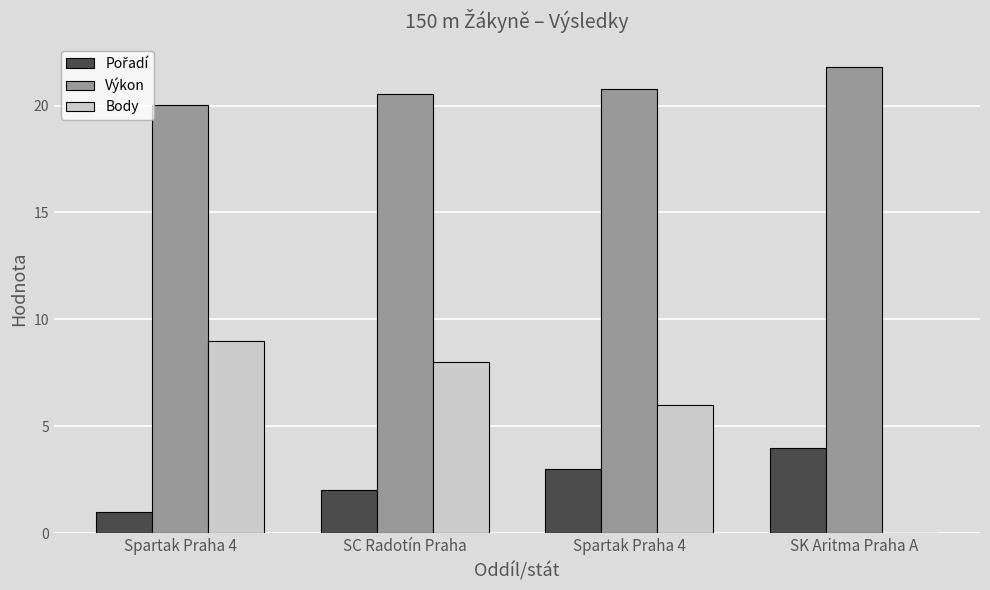

Where is Body nearest to the value 4?

Spartak Praha 4